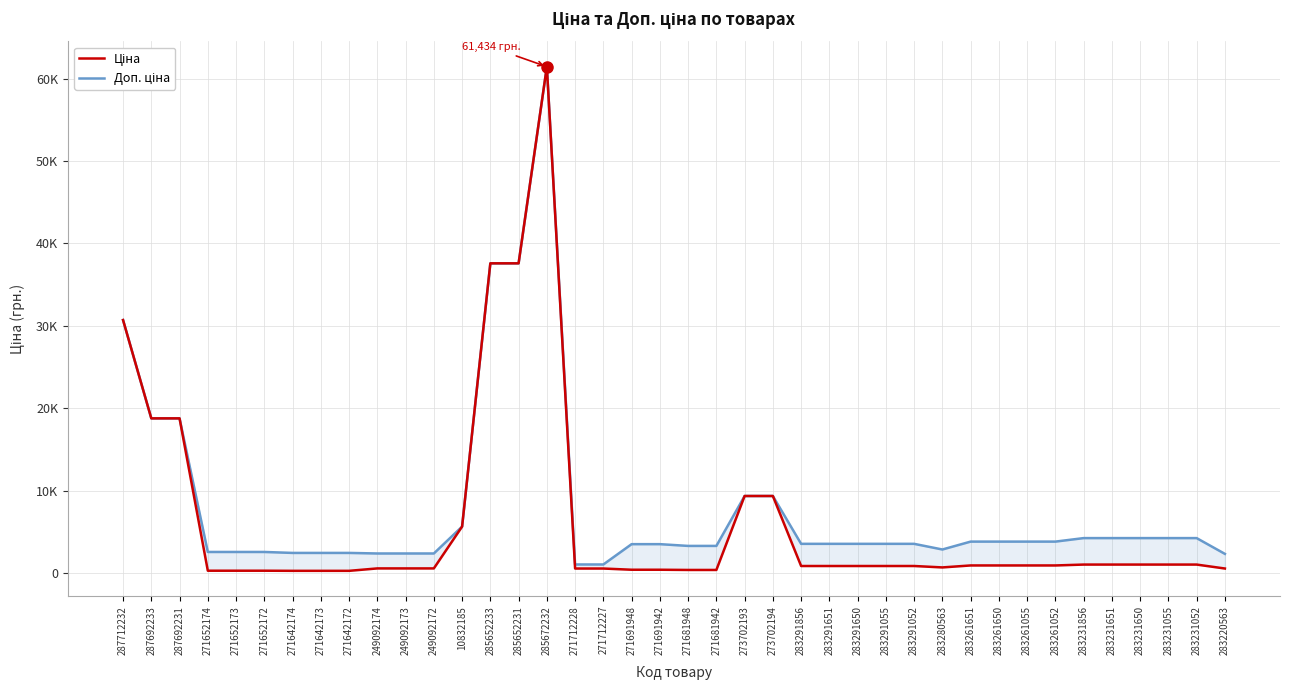

At how many categories does at least one series exceed 44057?

1